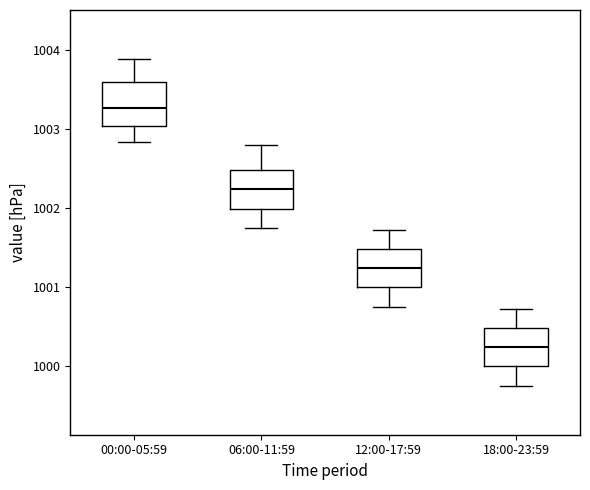

Reading left to right, transcribe this box plot: for each box, give where its median line is, the range the box spans, and where its two whiskers end, as read against the y-axis. The values are not printed on the chart, so give them approximately, as read against the axis.

00:00-05:59: median 1003.3, box 1003.0 to 1003.6, whiskers 1002.8 to 1003.9
06:00-11:59: median 1002.2, box 1002.0 to 1002.5, whiskers 1001.8 to 1002.8
12:00-17:59: median 1001.2, box 1001.0 to 1001.5, whiskers 1000.8 to 1001.7
18:00-23:59: median 1000.2, box 1000.0 to 1000.5, whiskers 999.8 to 1000.7